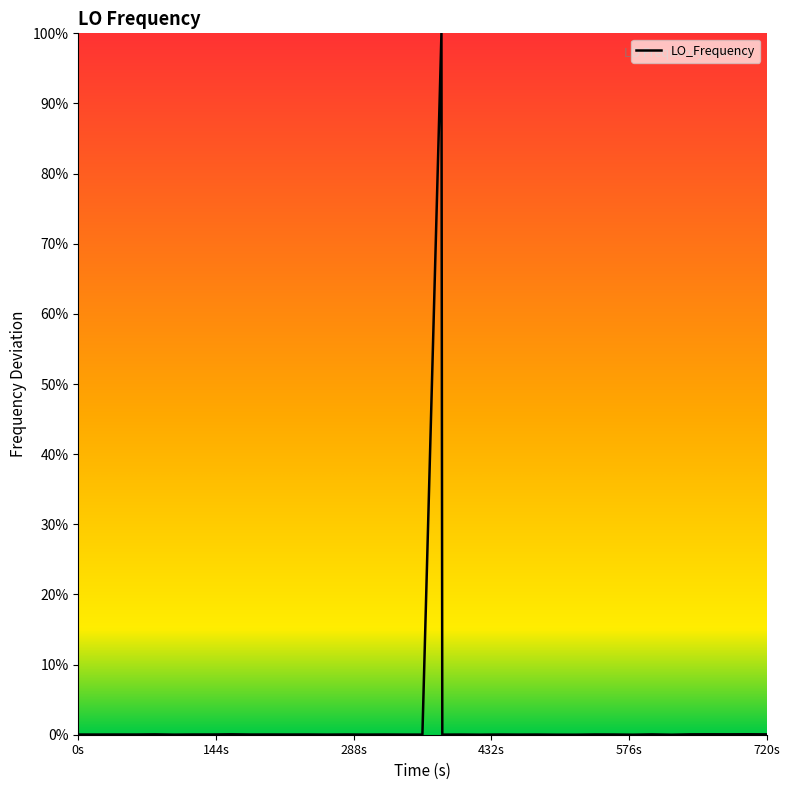

What is the average value?

2.5